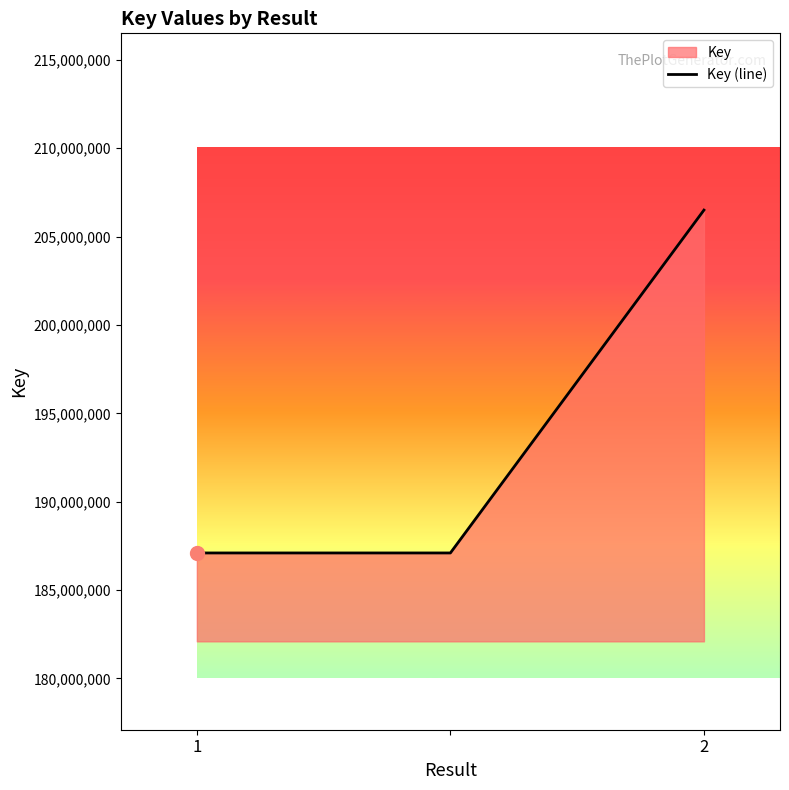

What is the value of the 1st point from the left?

187100139